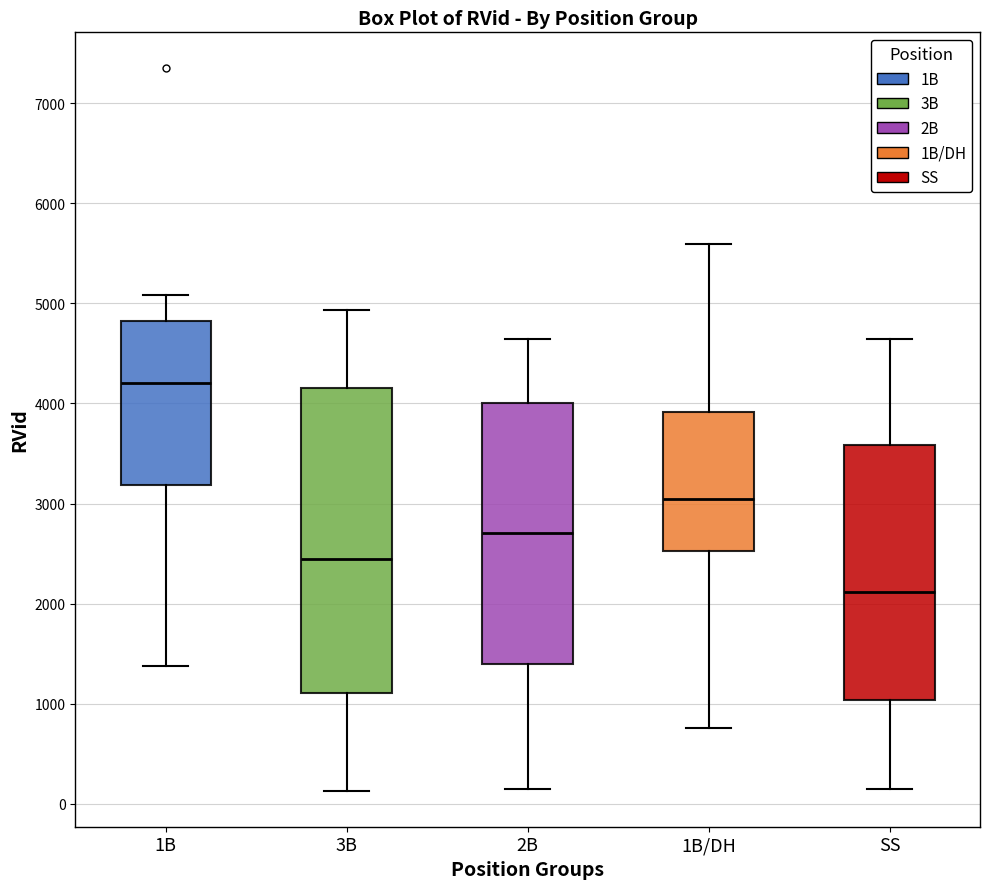

Reading left to right, read every box against the y-axis: the position of its median line, the range the box covers, and the ends of its whiskers. The values are not printed on the chart, so give them approximately, as read against the axis.

1B: median 4200, box 3200 to 4800, whiskers 1400 to 5100
3B: median 2400, box 1100 to 4100, whiskers 100 to 4900
2B: median 2700, box 1400 to 4000, whiskers 100 to 4600
1B/DH: median 3000, box 2500 to 3900, whiskers 800 to 5600
SS: median 2100, box 1000 to 3600, whiskers 100 to 4600